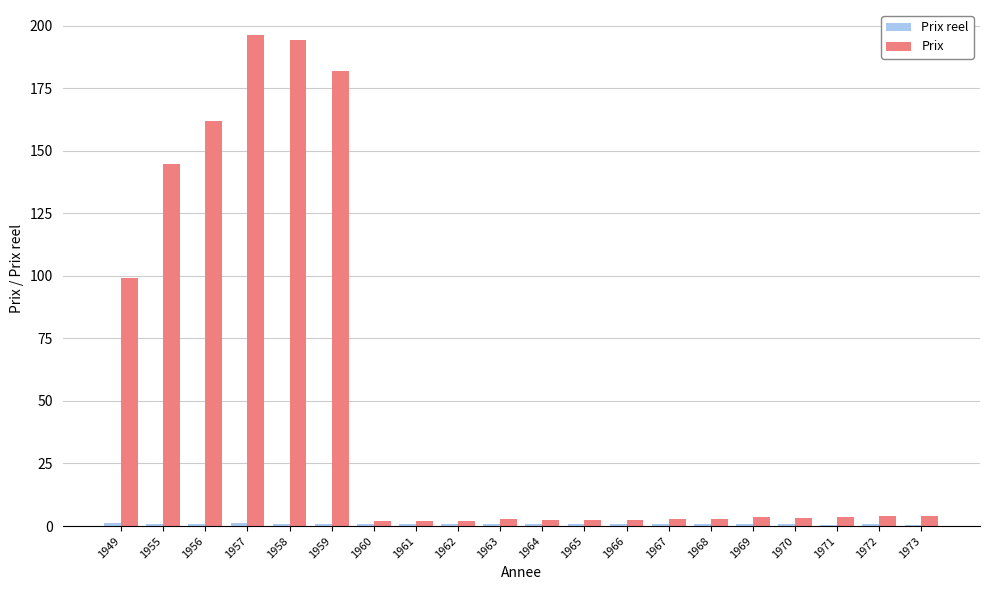

Which series has the largest total across all categories?

Prix